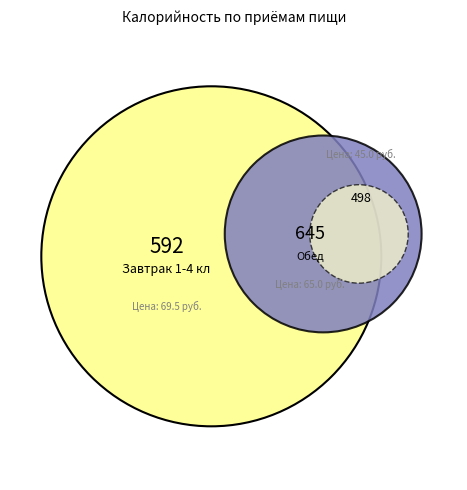

To the nearest percent, what is the combined percentage of Обед 45,00 (ОВЗ) and Завтрак 1-4 кл?

63%